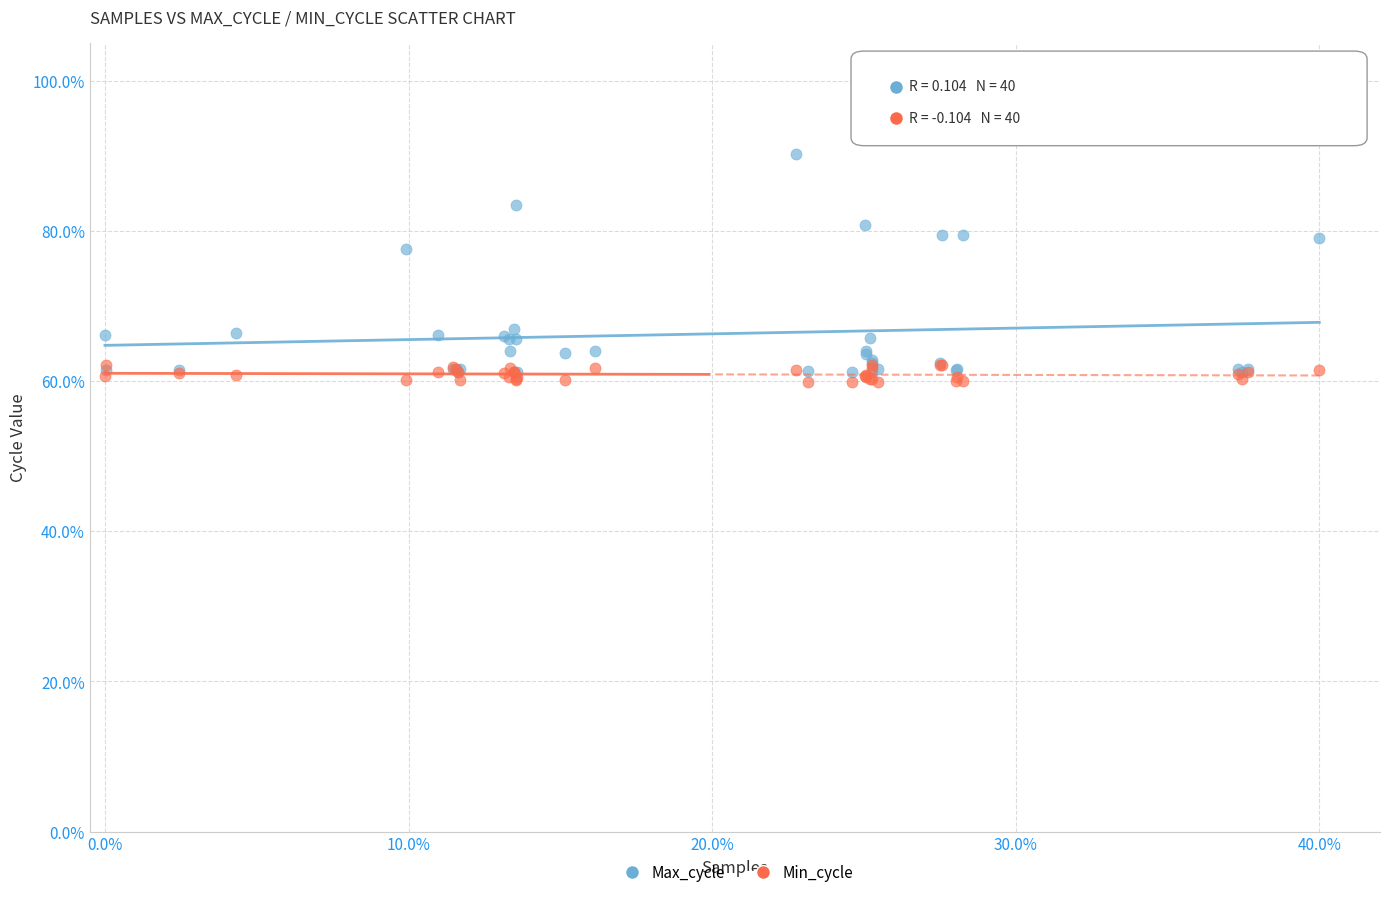

Which series contains the lowest Y value?

Min_cycle